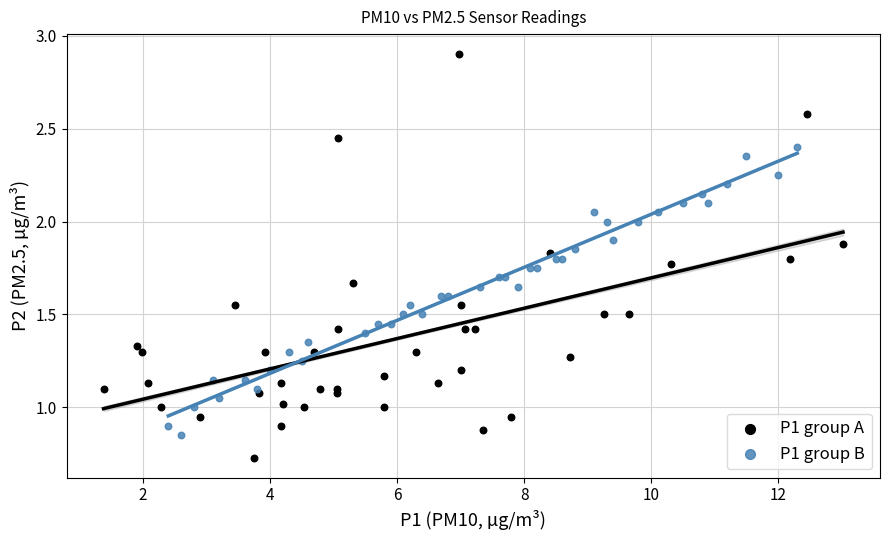

What are all the series names shown in the legend?

P1 group A, P1 group B